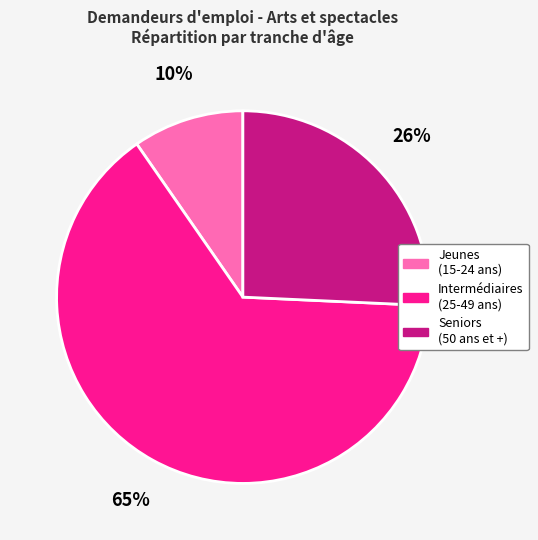

Is there any slice that represents more than half of the pie?

Yes